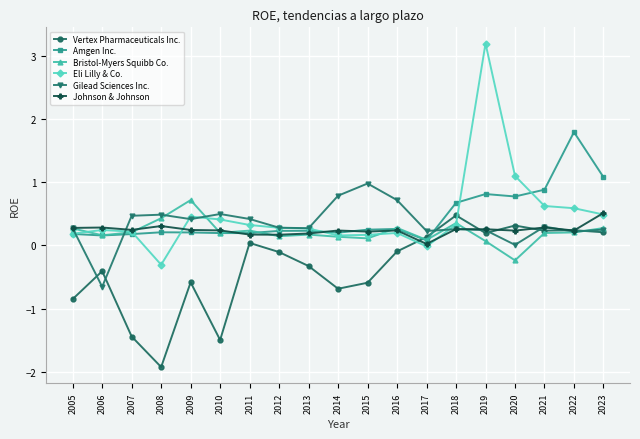

True or false: Johnson & Johnson has more than 0 interior local peaks.

True